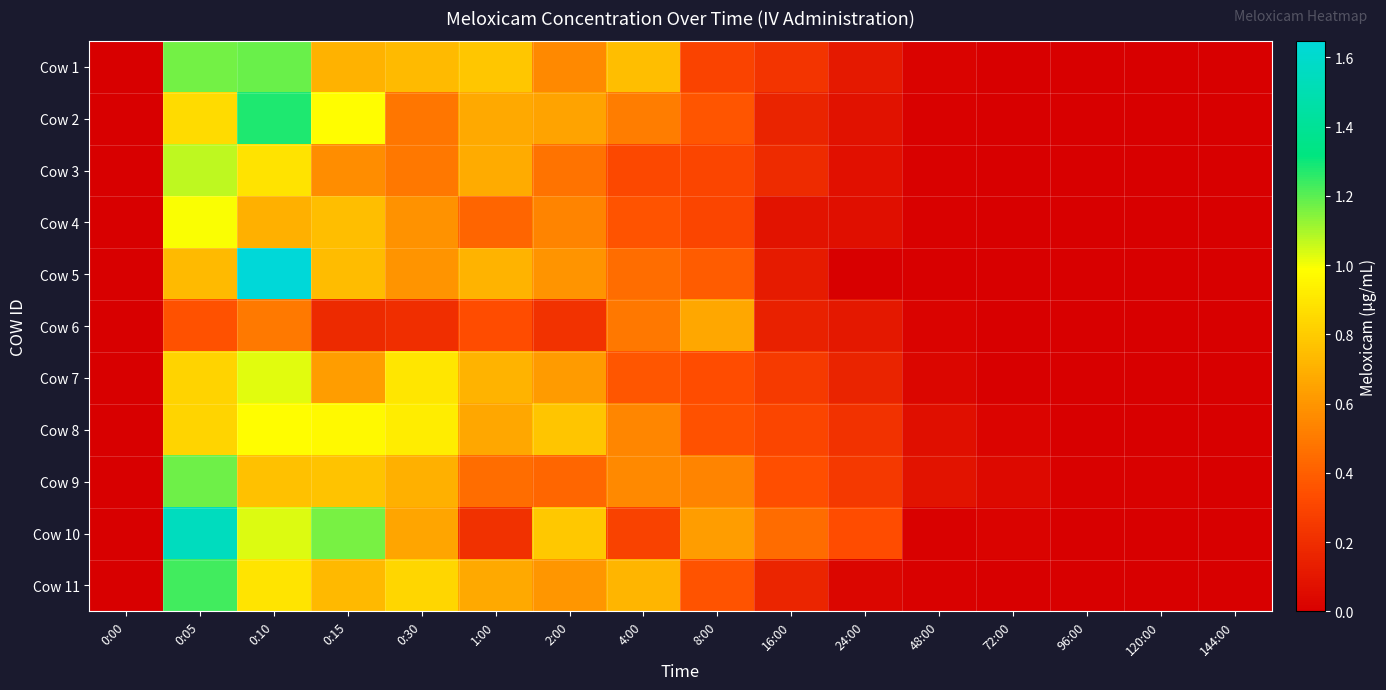

At how many categories does at least one series exceed 0?

15